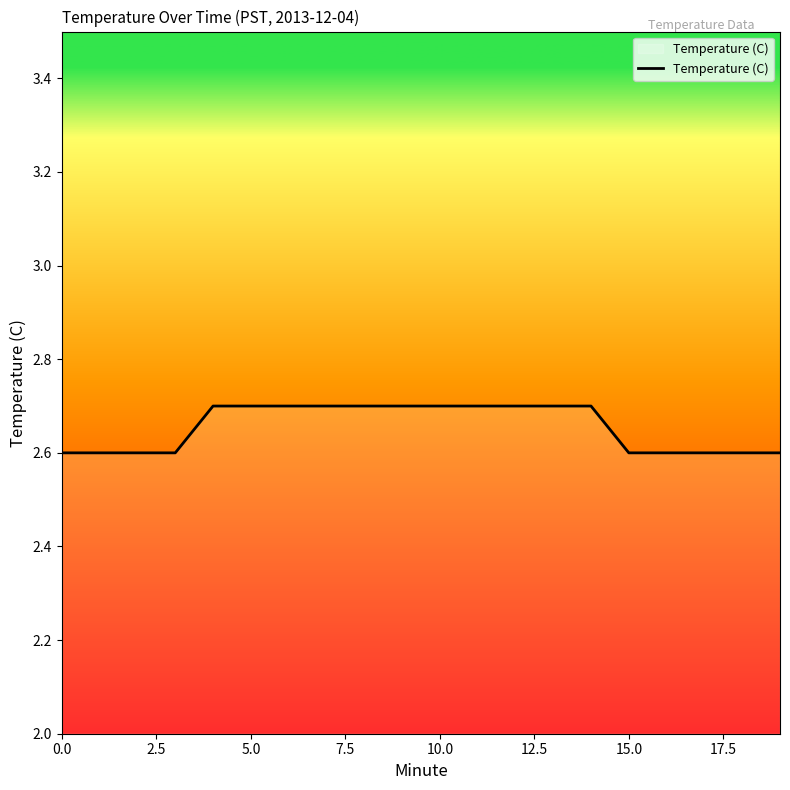

What is the maximum value shown in the chart?

2.7